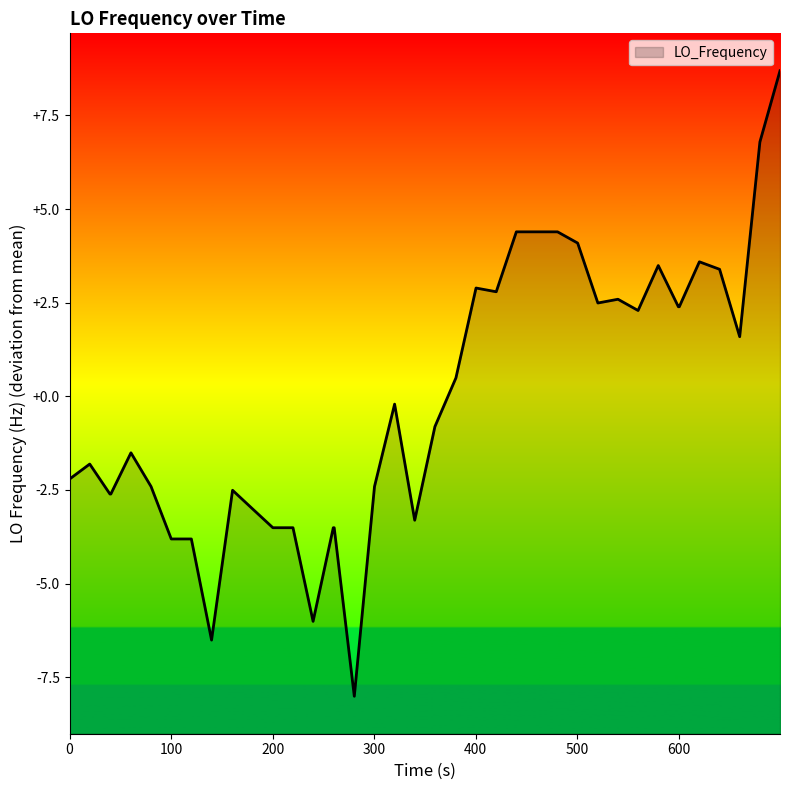

What is the smallest value displayed?

-8.0